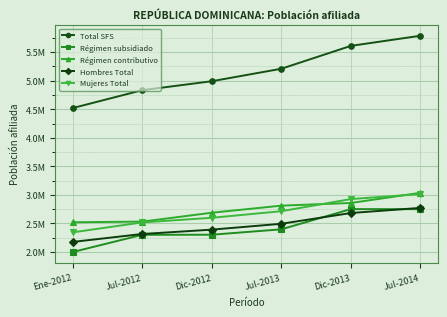

Is it true that Régimen contributivo equals 4247678 at Jul-2013?

False